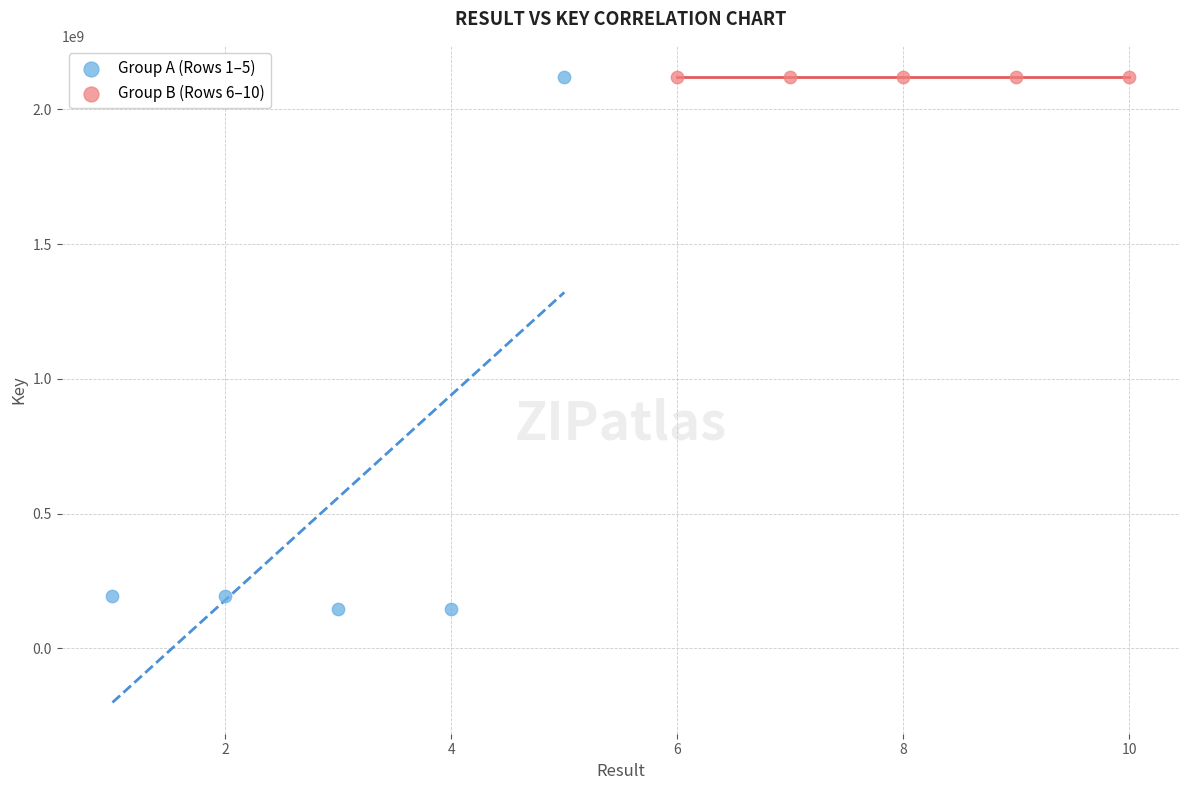

Which series contains the lowest Y value?

Group A (Rows 1–5)